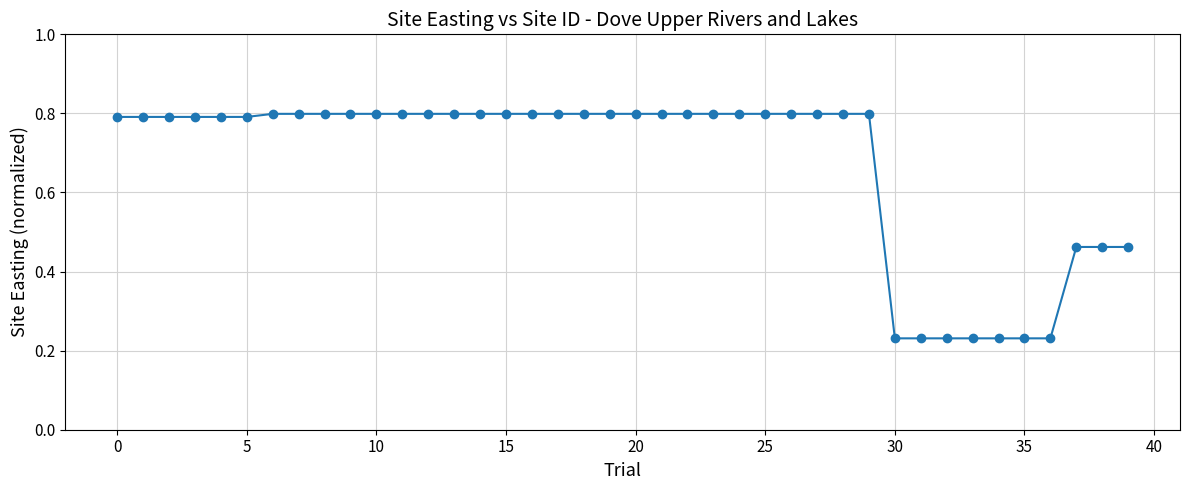

What is the average value?

0.7